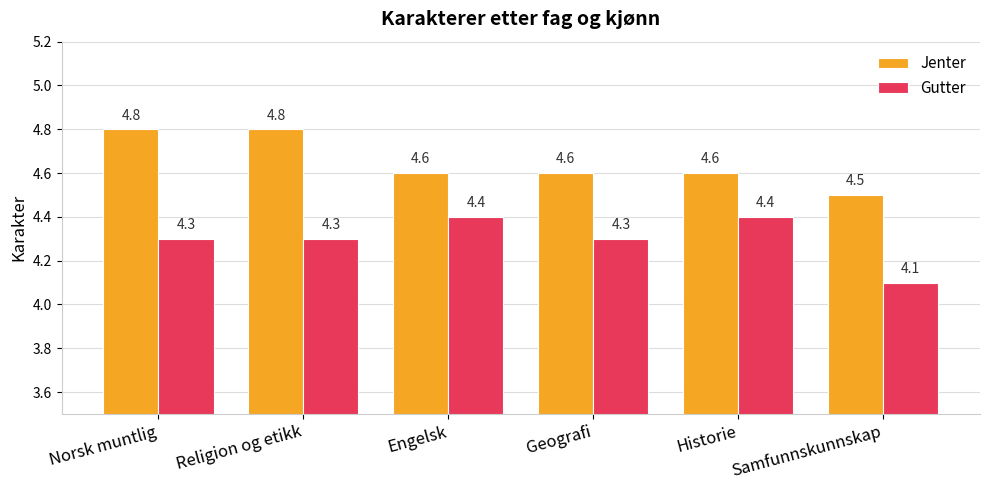

List the series in order of their overall mean, lowest first.

Gutter, Jenter